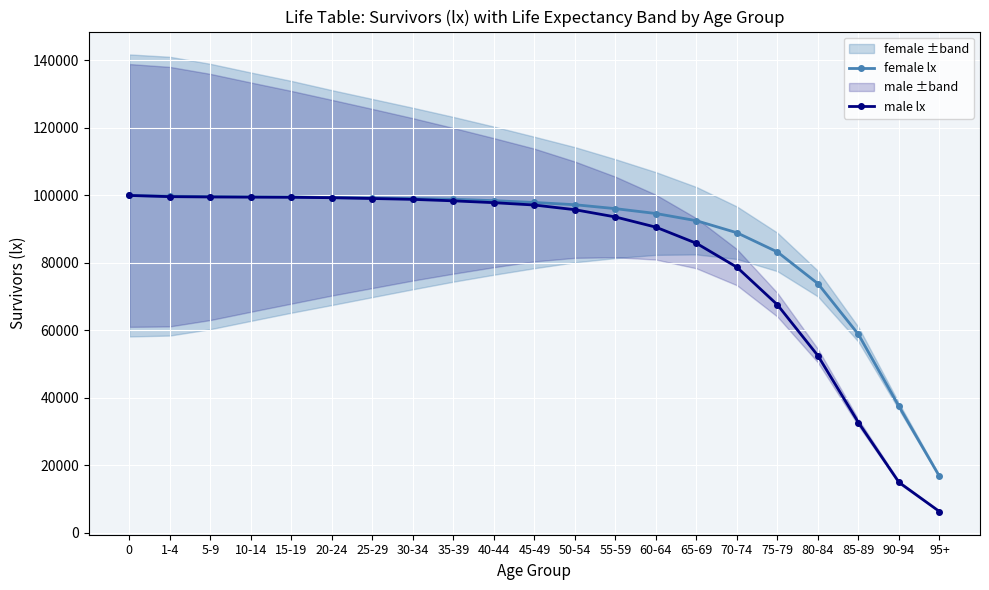

What position from the left is 60-64?

14